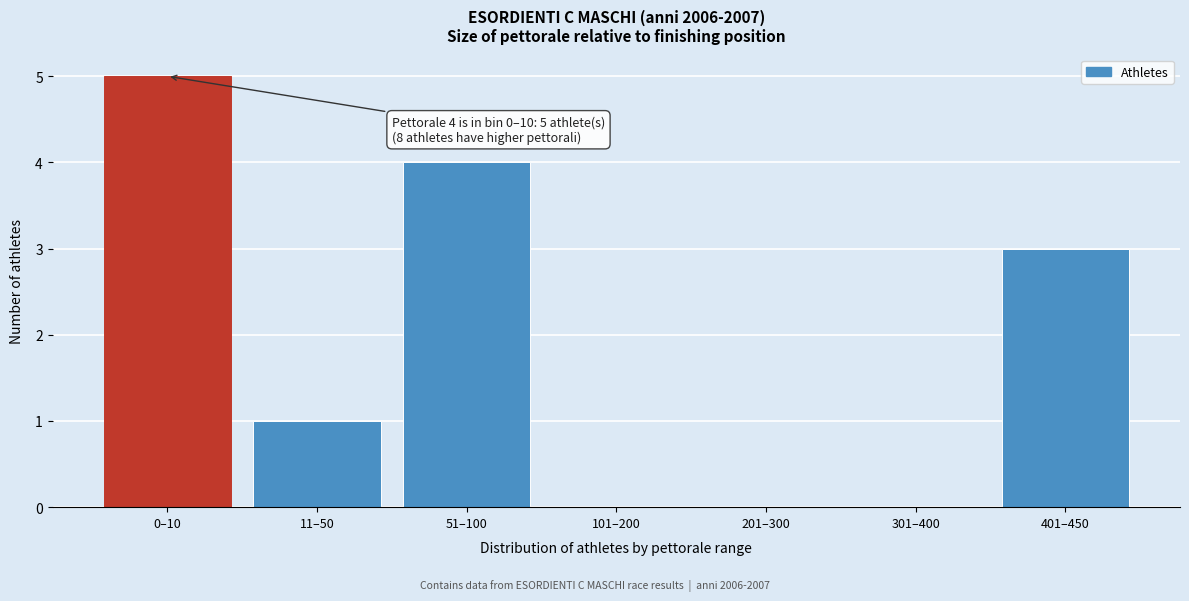

Reading left to right, list all the values displayed in this chart.

0–10=5	11–50=1	51–100=4	101–200=0	201–300=0	301–400=0	401–450=3